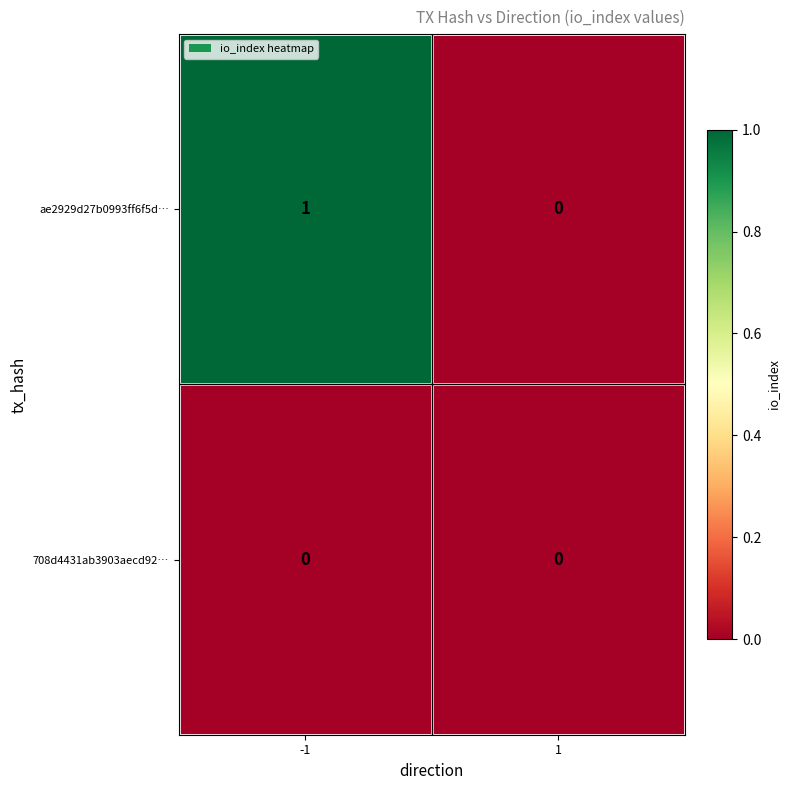

Which series changed the most between -1 and 1?

ae2929d27b0993ff6f5d…